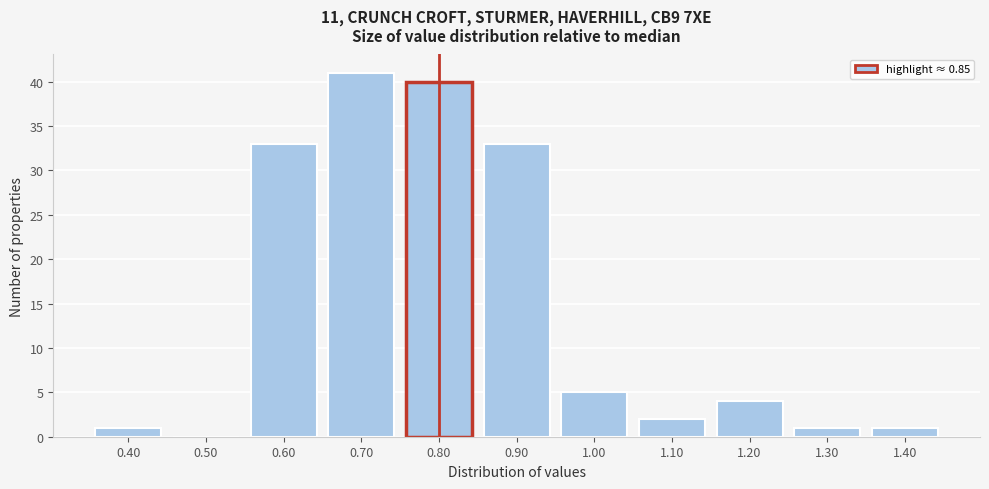

Reading left to right, what are all the values shown in this chart?

0.40=1	0.50=0	0.60=33	0.70=41	0.80=40	0.90=33	1.00=5	1.10=2	1.20=4	1.30=1	1.40=1